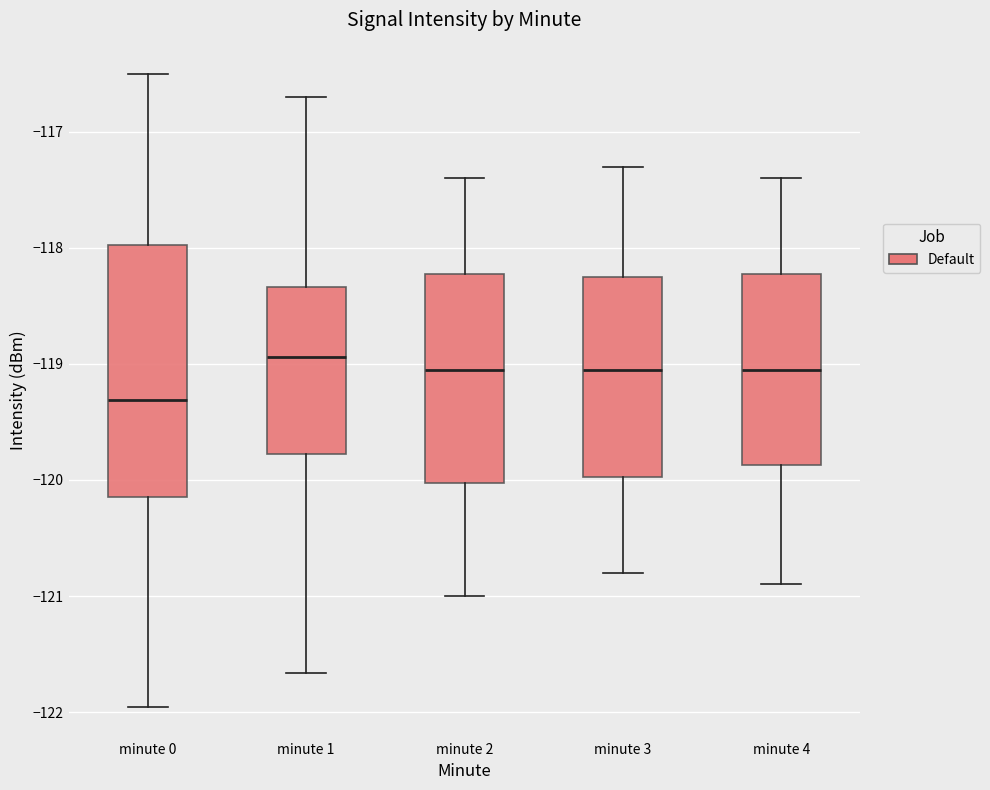

Where does the median line of the box for minute 4 sit on the y-axis? The values are not printed on the chart, so give them approximately, as read against the axis.

-119.0